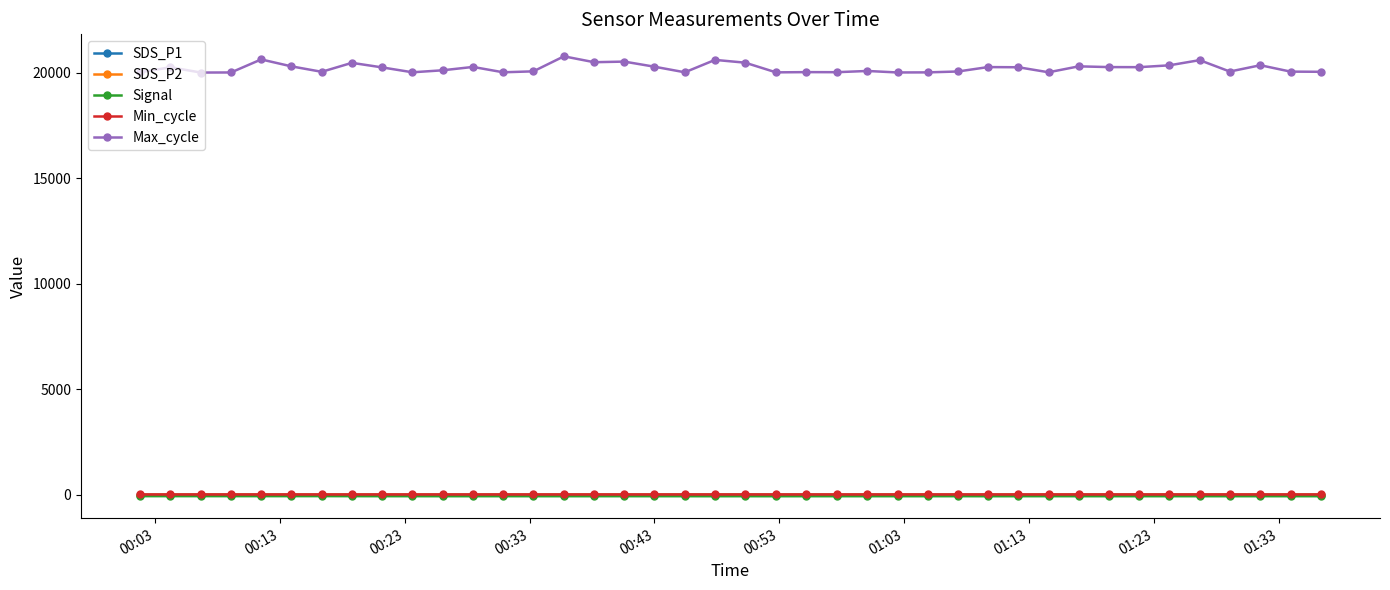

True or false: Signal and SDS_P1 cross at least once.

False